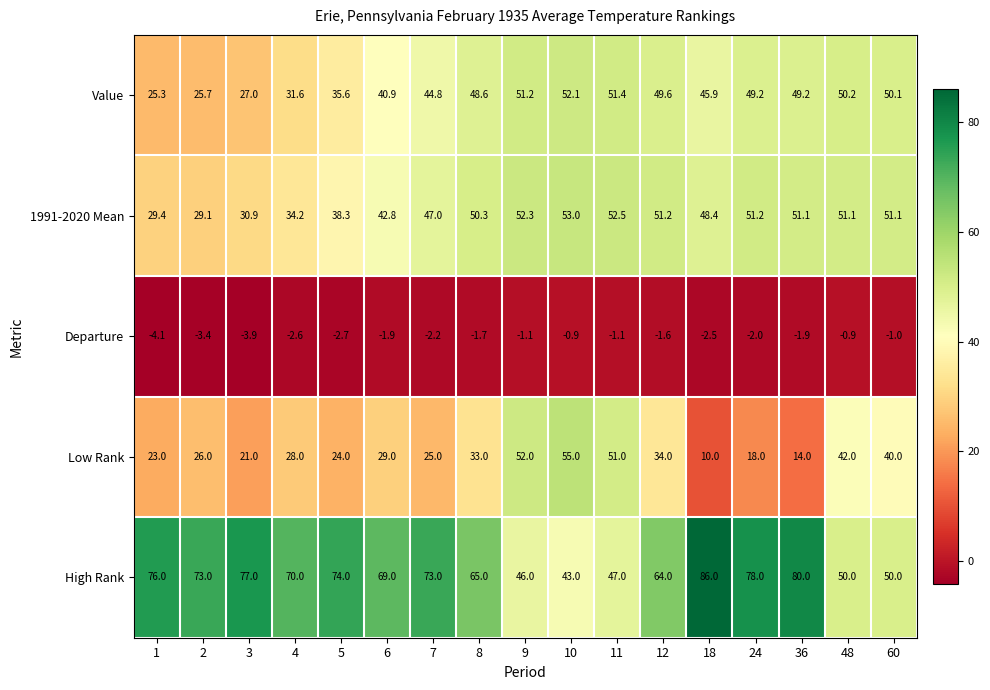

The Low Rank series shows 23.7 at 12. True or false?

False